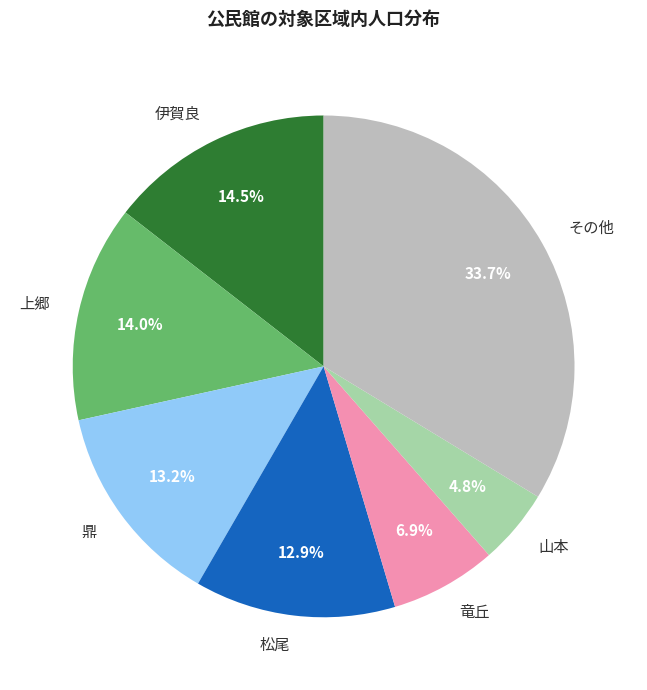

Is there a majority slice in this chart?

No